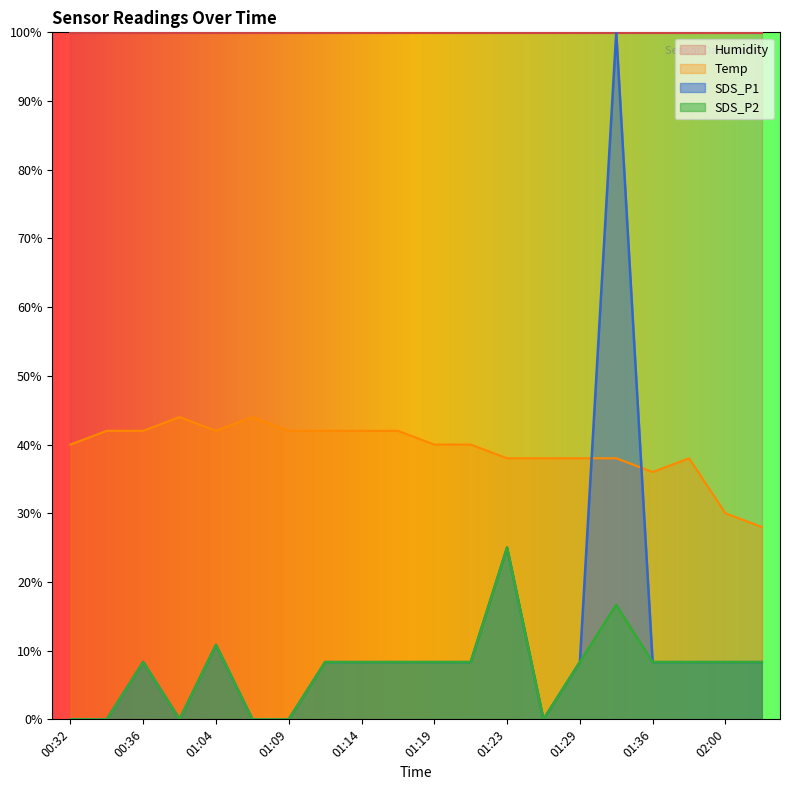

What is the sum of the Temp values at 01:23 and 01:36?

74.0